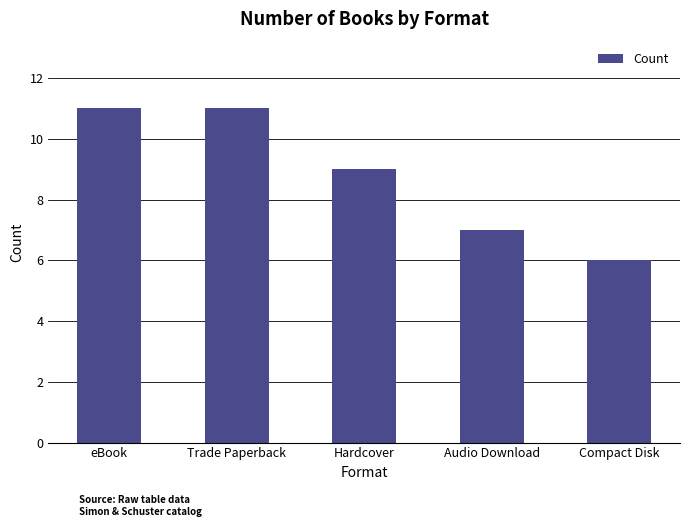

How many distinct data groups are displayed?

1